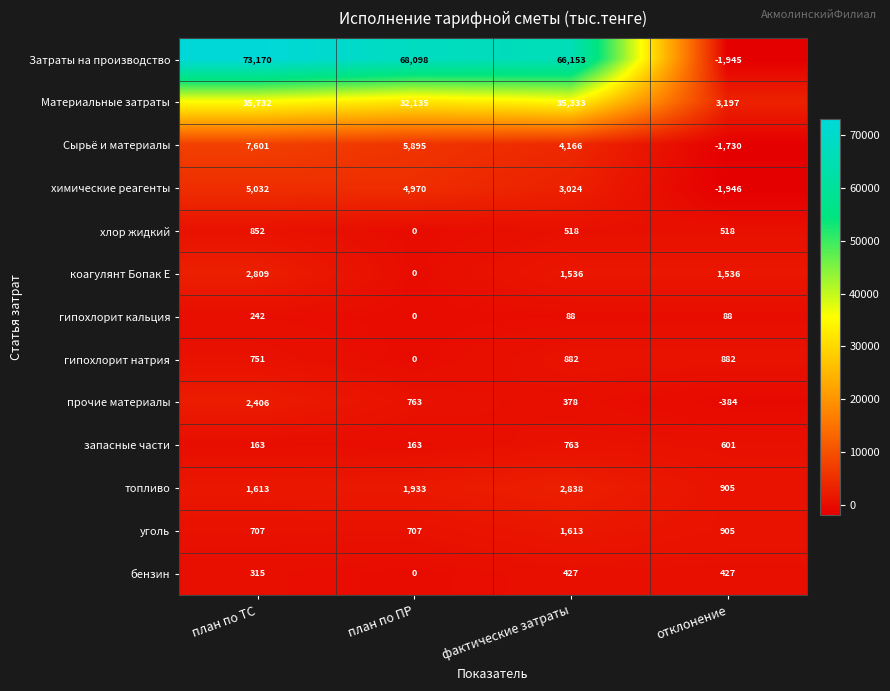

Count the number of data series in this chart.

13